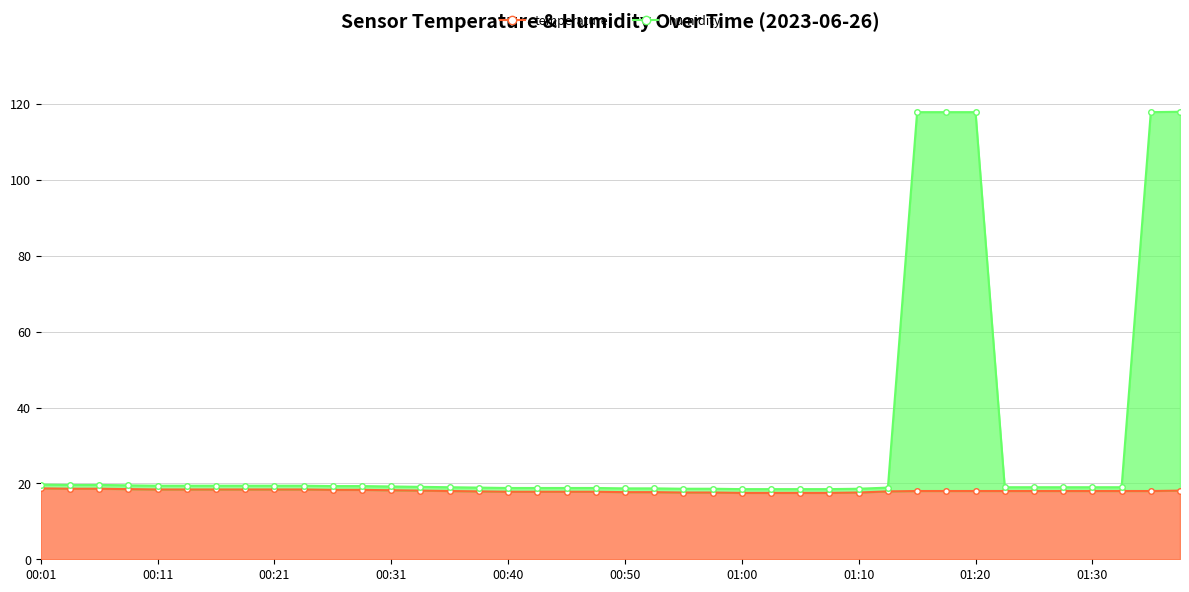

At how many categories does at least one series exceed 96?

5